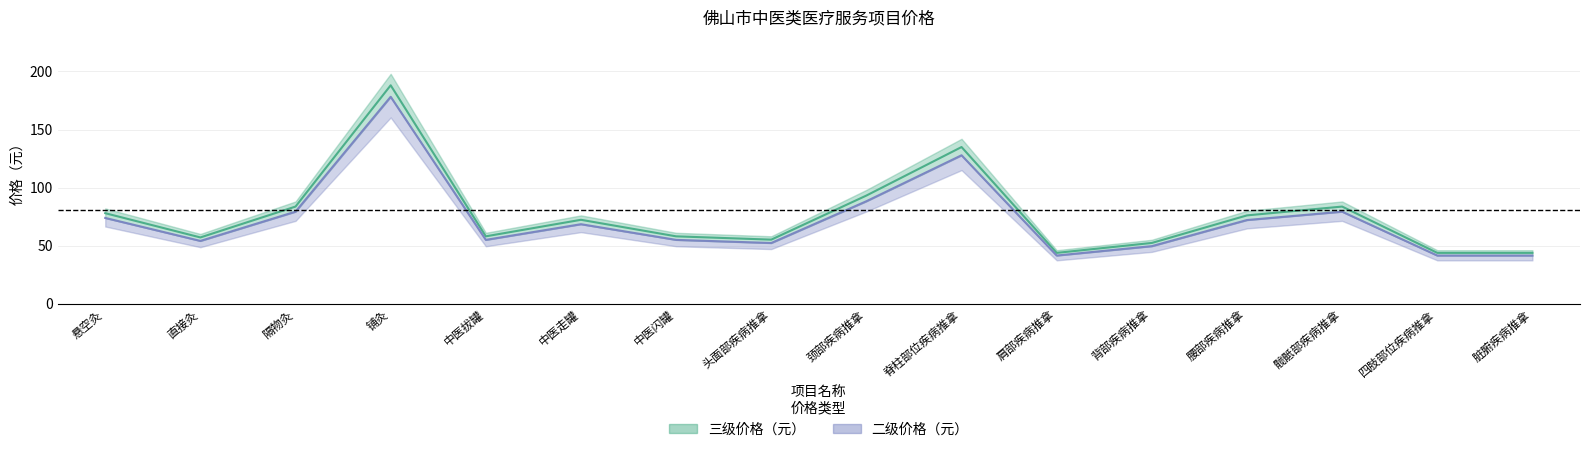

True or false: 二级价格（元） and 三级价格（元） intersect in this chart.

False